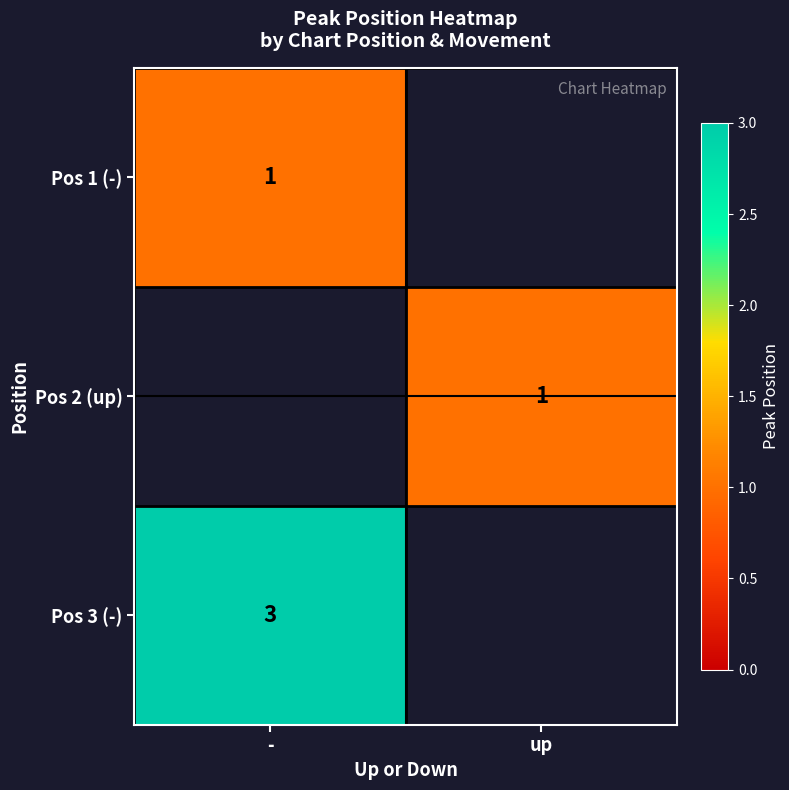

True or false: Pos 1 (-) has a value of 1 at -.

True